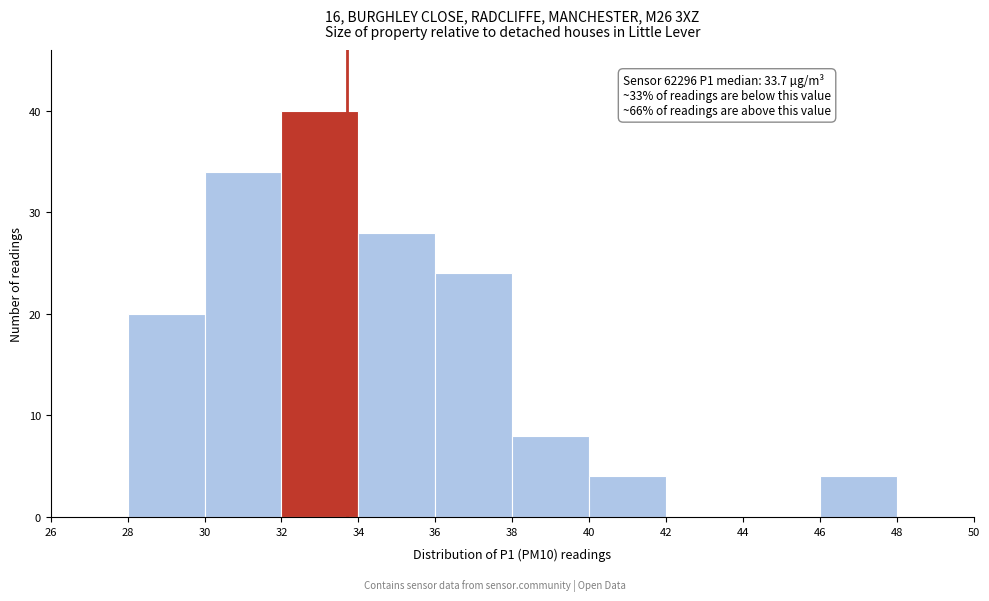

Over which range of the x-axis is the bar tallest?

32 to 34